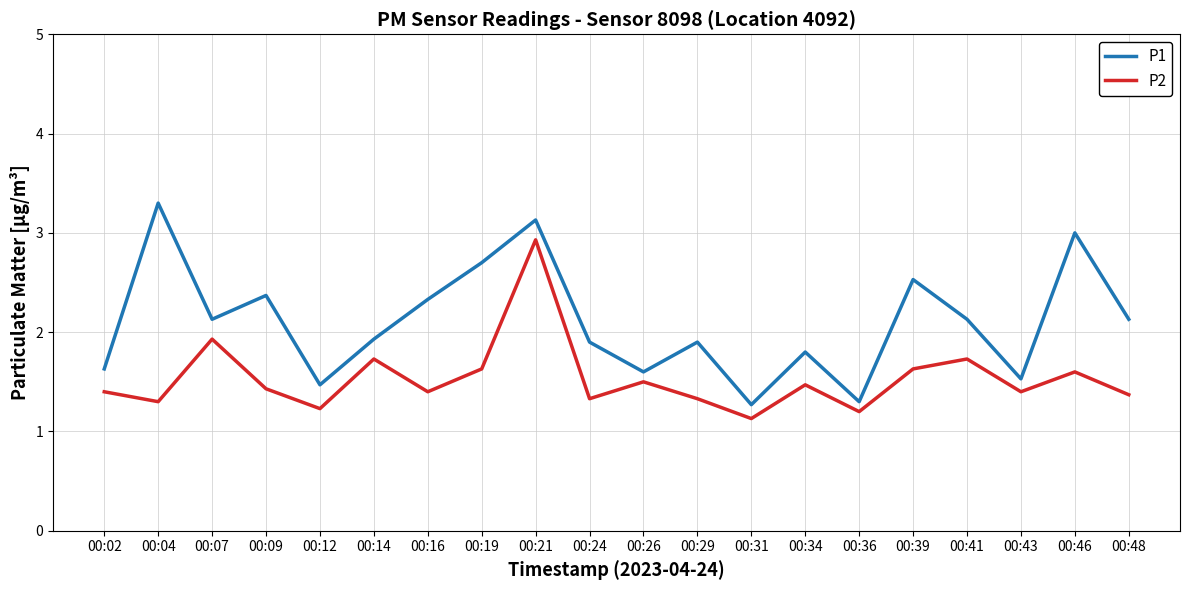

Reading right to left, transcribe all the data shown in this chart.

P1: 2.1	3.0	1.5	2.1	2.5	1.3	1.8	1.3	1.9	1.6	1.9	3.1	2.7	2.3	1.9	1.5	2.4	2.1	3.3	1.6
P2: 1.4	1.6	1.4	1.7	1.6	1.2	1.5	1.1	1.3	1.5	1.3	2.9	1.6	1.4	1.7	1.2	1.4	1.9	1.3	1.4